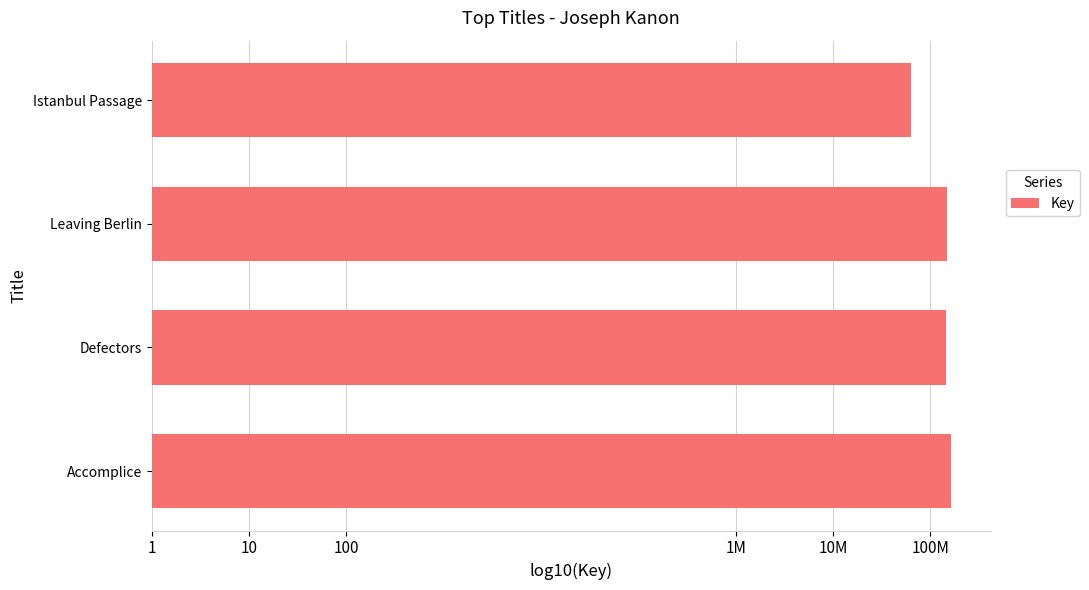

What is the difference between the maximum and minimum values?

0.4